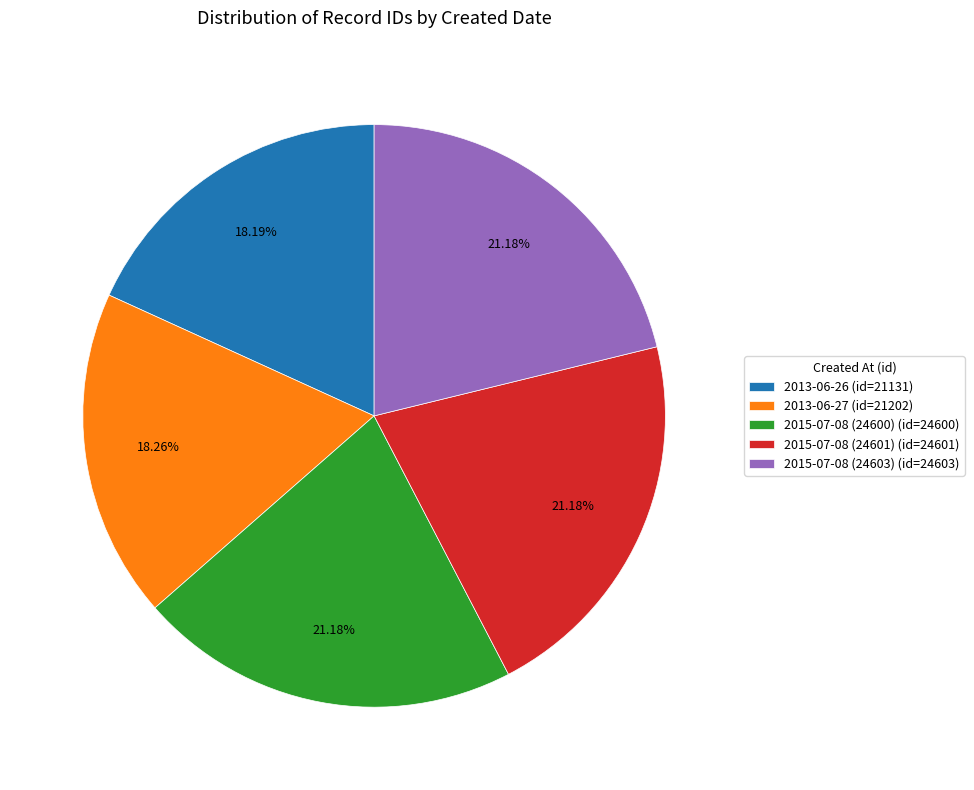

How many slices are in this pie chart?

5